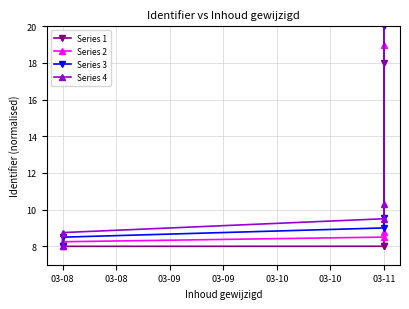

List the series in order of their overall mean, lowest first.

Series 1, Series 2, Series 3, Series 4